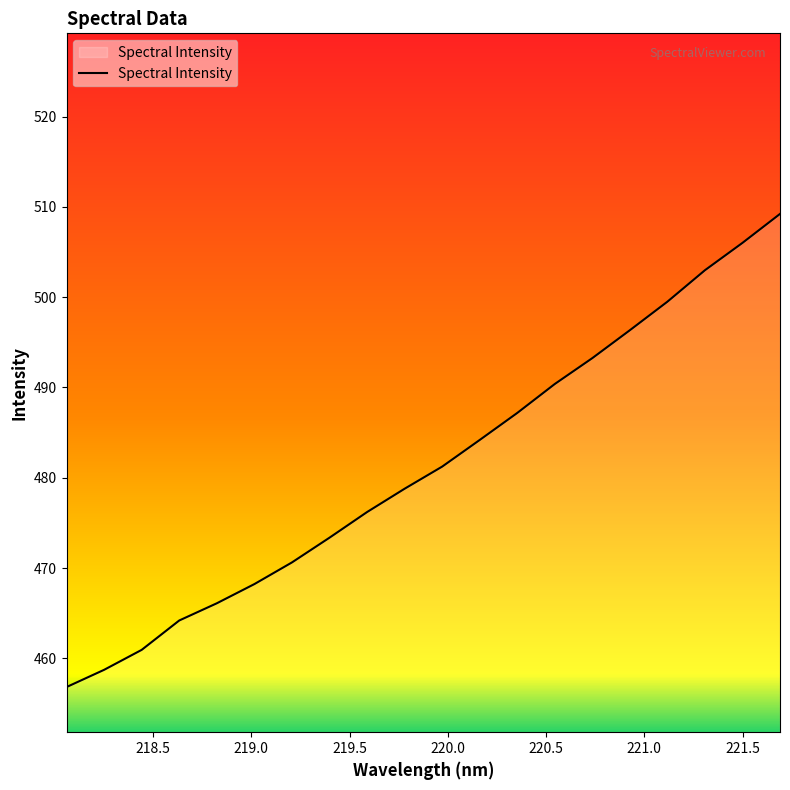

What is the maximum value shown in the chart?

509.2